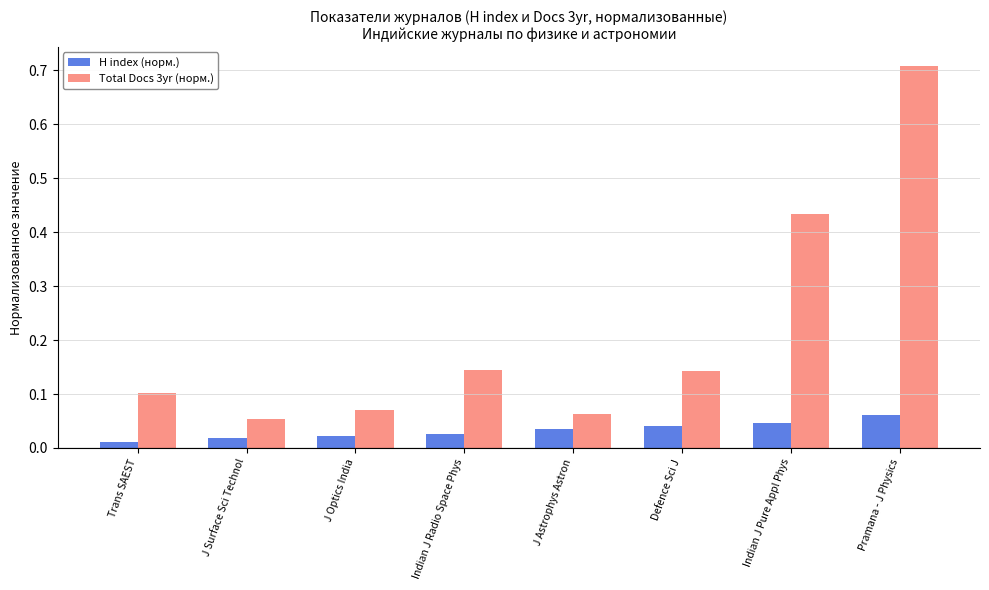

At which category is the sum across all series the highest?

Pramana - J Physics